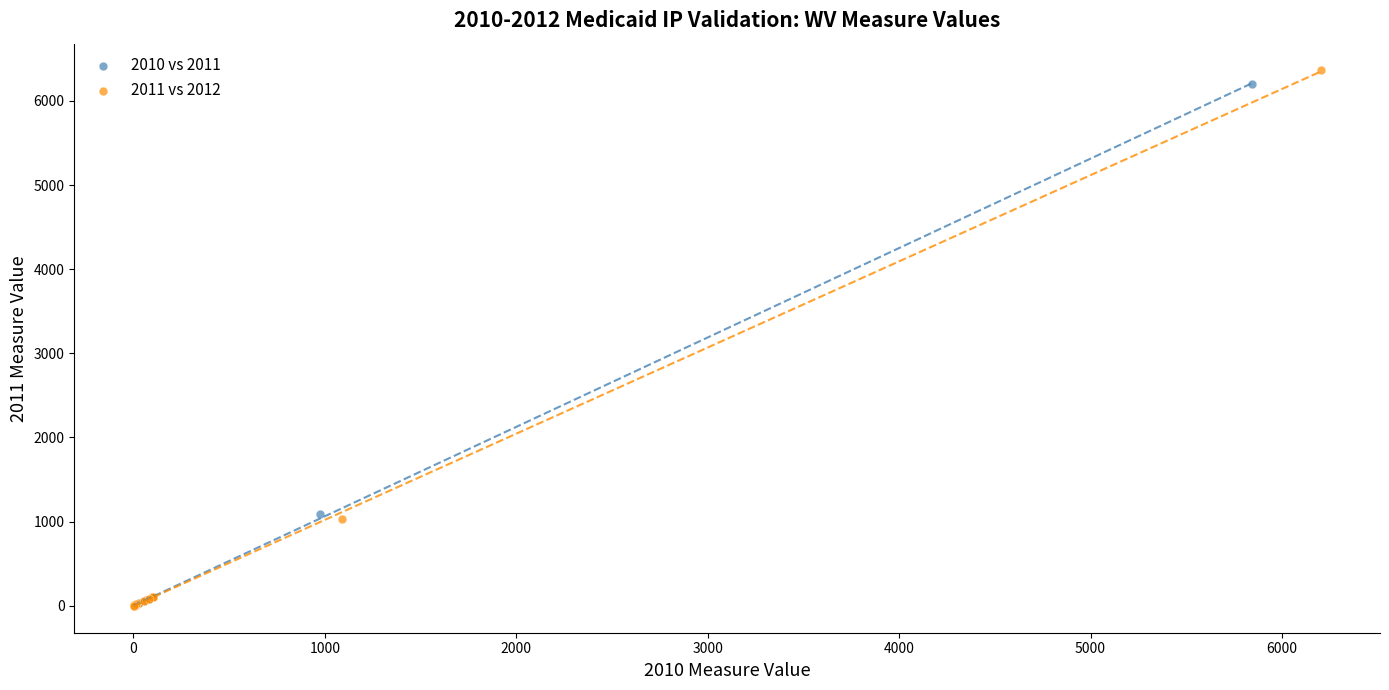

Which series has the largest Y range (max minus min)?

2011 vs 2012